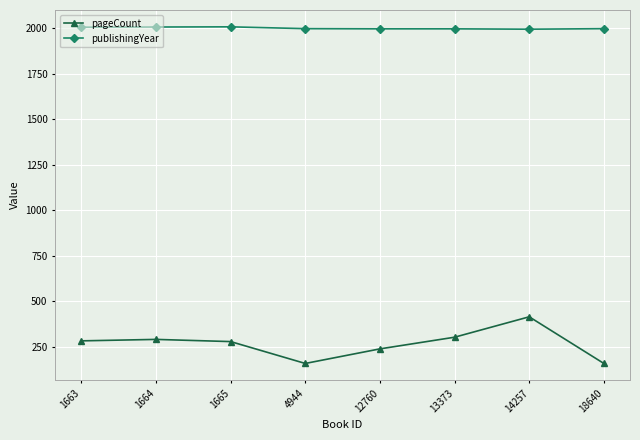

True or false: pageCount and publishingYear intersect in this chart.

False